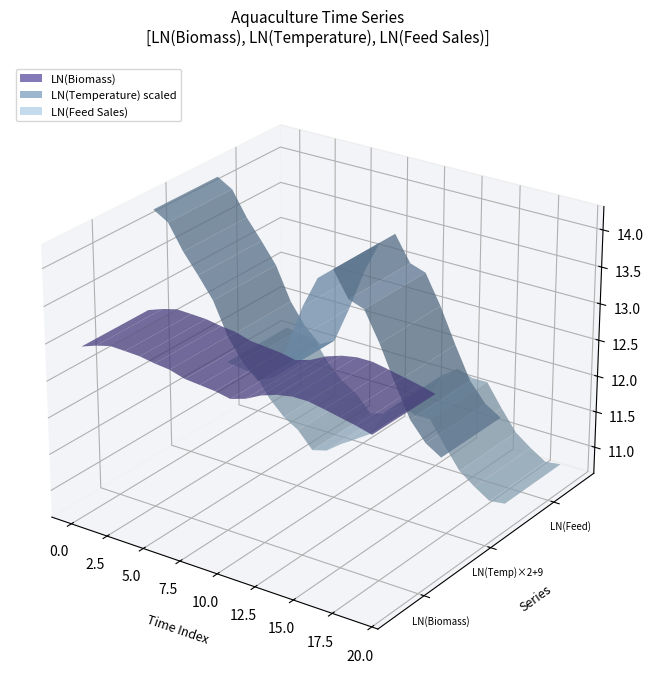

Reading left to right, extract all data points from this chart.

biomass: 413708.3	444755.0	469324.8	466108.7	461615.5	445840.0	436003.0	410548.5	402687.5	394756.0	379092.9	404273.5	449235.2	481806.5	501131.4	501694.2	482717.1	462279.2	442691.8	419395.2
ln_biomass: 12.9	13.0	13.1	13.1	13.0	13.0	13.0	12.9	12.9	12.9	12.8	12.9	13.0	13.1	13.1	13.1	13.1	13.0	13.0	12.9
temperature: 13.7	12.9	11.0	9.6	8.3	6.7	5.8	5.3	5.6	7.2	9.5	11.8	12.9	10.9	10.5	8.6	6.9	5.5	4.9	4.6
ln_temperature: 2.6	2.6	2.4	2.3	2.1	1.9	1.8	1.7	1.7	2.0	2.3	2.5	2.6	2.4	2.4	2.2	1.9	1.7	1.6	1.5
feed_sales: 108450.0	105428.2	102620.1	77161.7	63082.8	55611.7	44438.3	47098.8	55140.5	63019.4	72436.7	105498.5	122863.0	114124.6	114618.5	84182.5	63334.7	54183.2	47434.3	48796.2
ln_feed_sales: 11.6	11.6	11.5	11.3	11.1	10.9	10.7	10.8	10.9	11.1	11.2	11.6	11.7	11.6	11.6	11.3	11.1	10.9	10.8	10.8